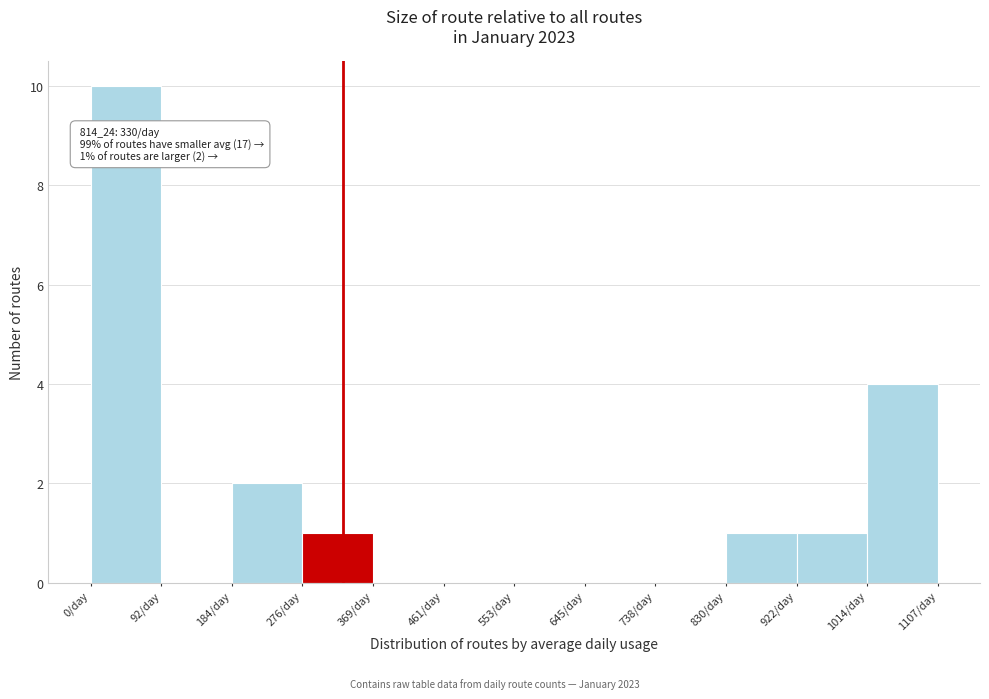

Over which range of the x-axis is the bar tallest?

0 to 90